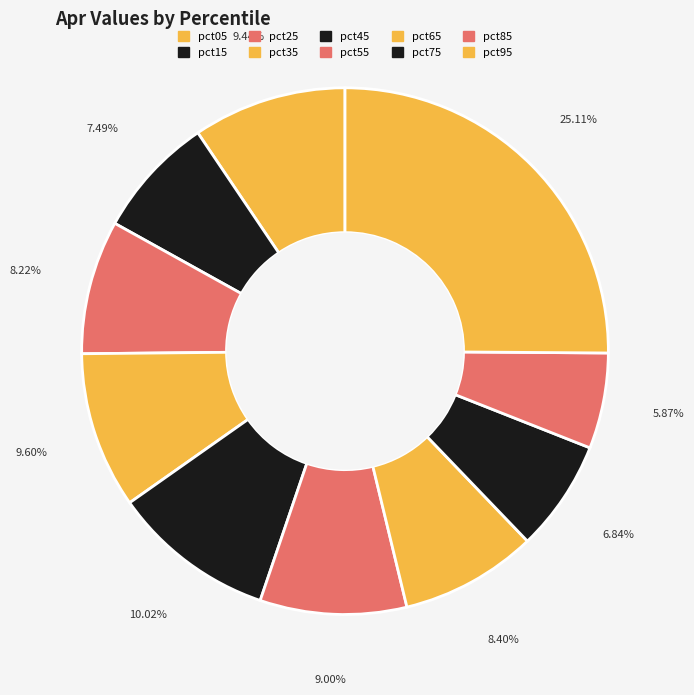

Count the number of slices in the pie.

10